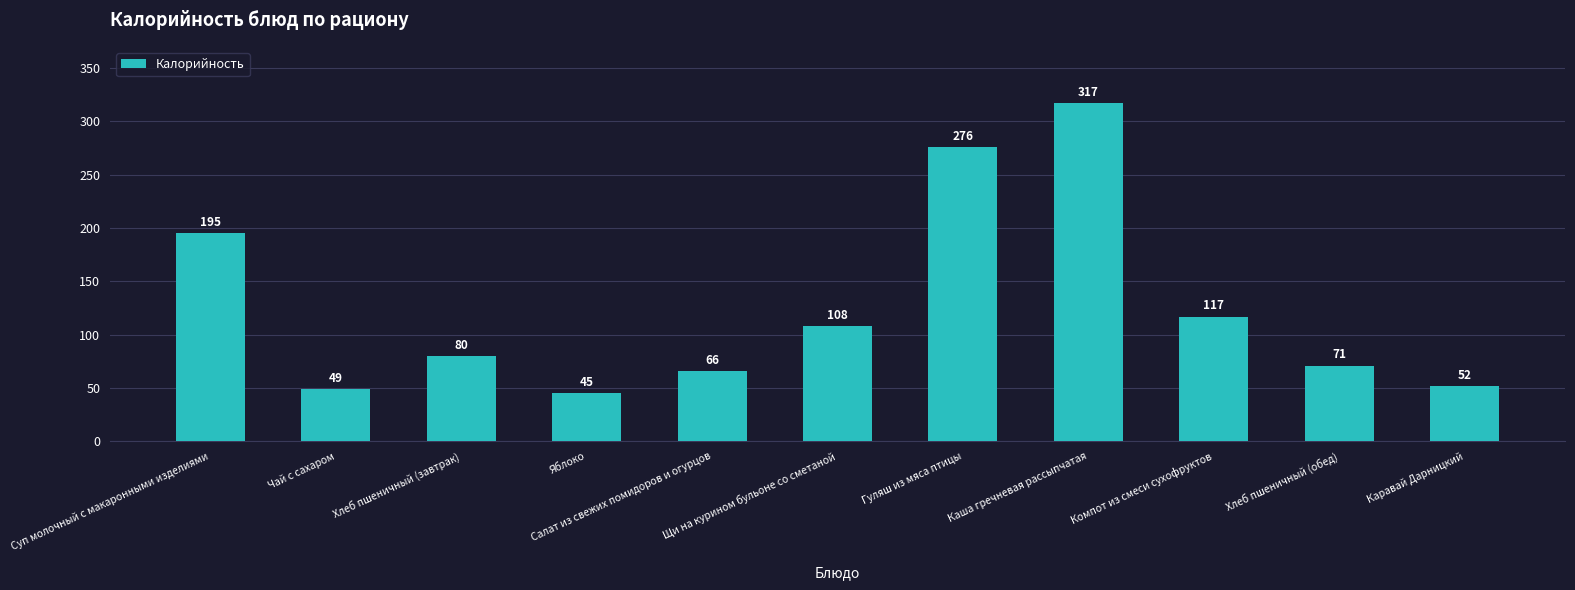

Rank the categories by value from highest to lowest.

Каша гречневая рассыпчатая, Гуляш из мяса птицы, Суп молочный с макаронными изделиями, Компот из смеси сухофруктов, Щи на курином бульоне со сметаной, Хлеб пшеничный (завтрак), Хлеб пшеничный (обед), Салат из свежих помидоров и огурцов, Каравай Дарницкий, Чай с сахаром, Яблоко